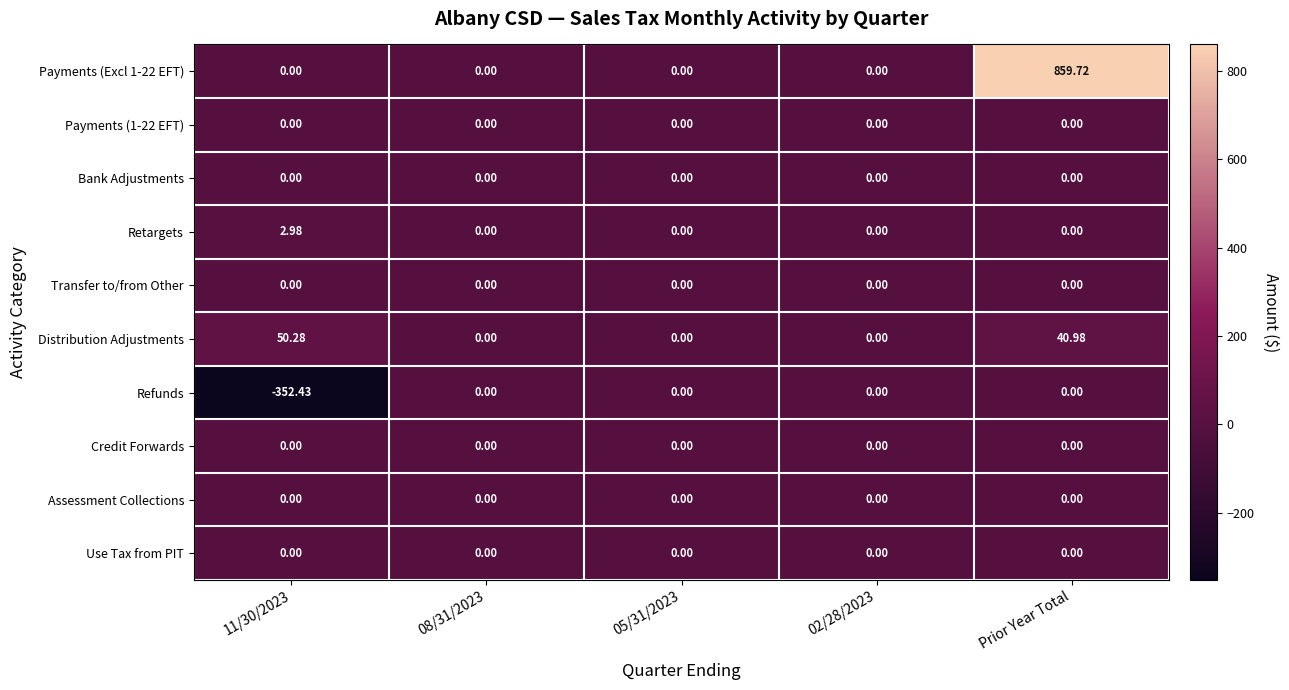

At which category does the chart reach its minimum across all series?

11/30/2023